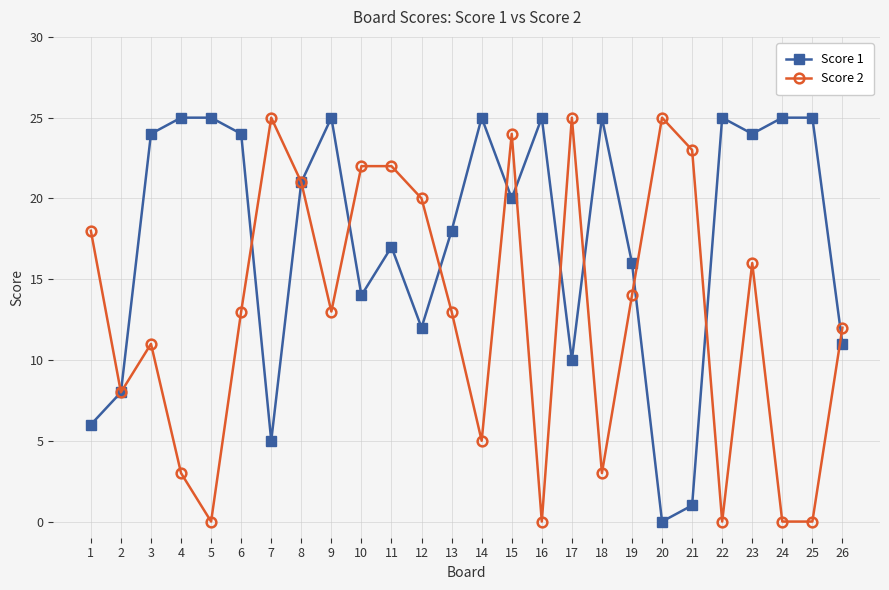

At 14, list the series in order from smallest to largest.

Score 2, Score 1